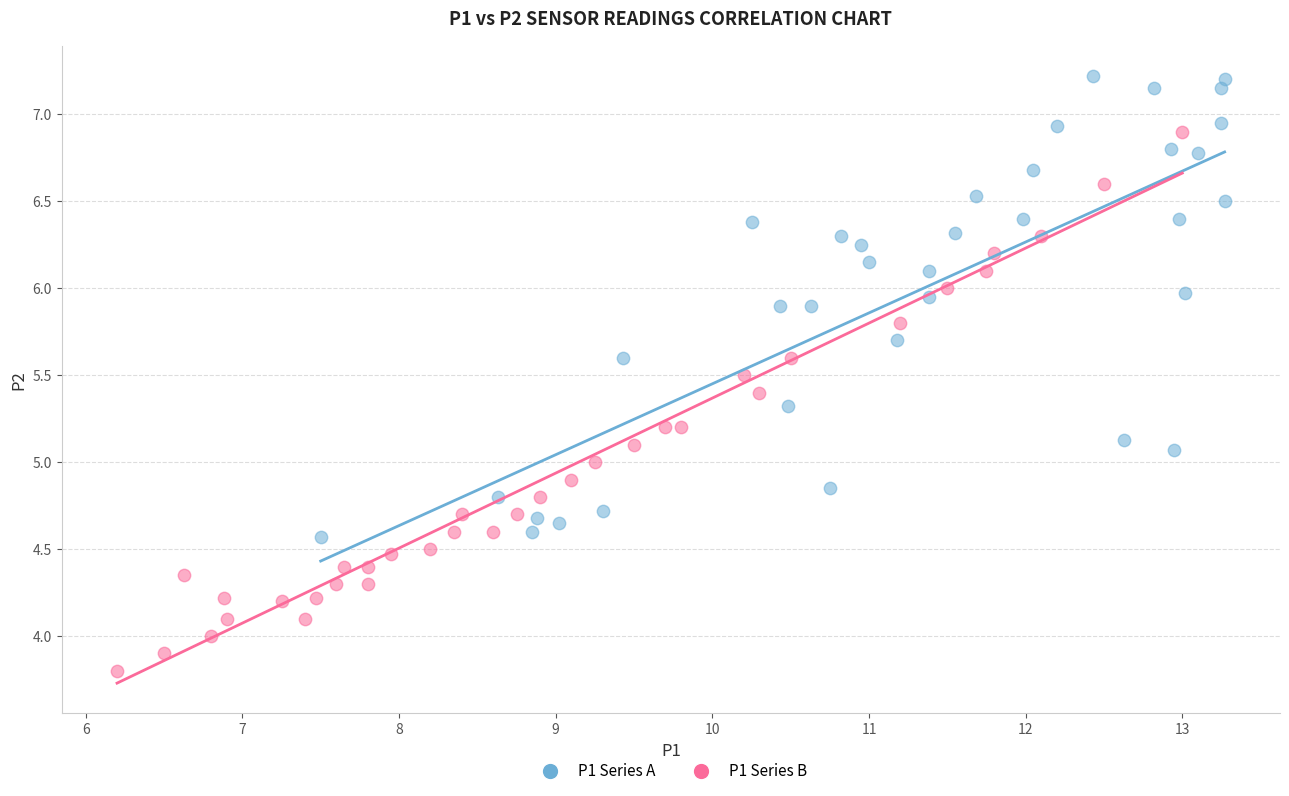

Which series has the largest Y range (max minus min)?

P1 Series B